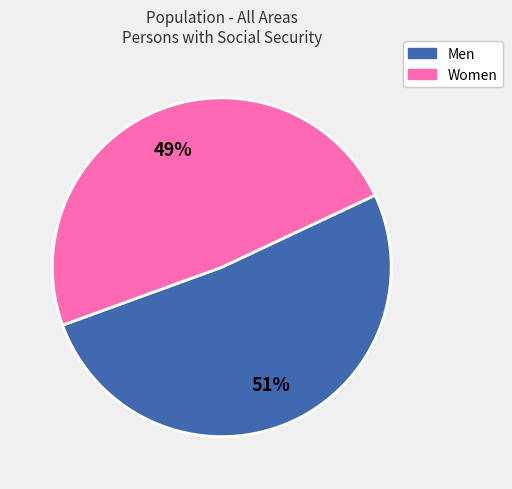

Which slice is the largest?

Men